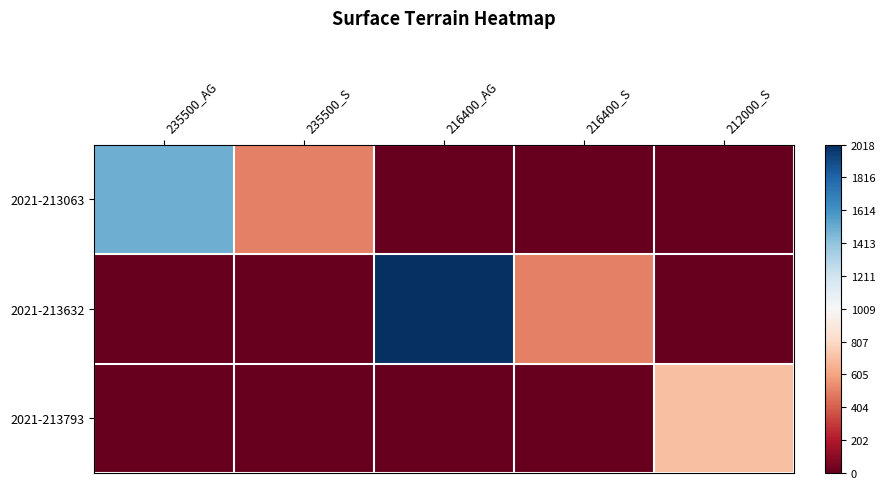

List the series in order of their overall mean, highest first.

2021-213632, 2021-213063, 2021-213793